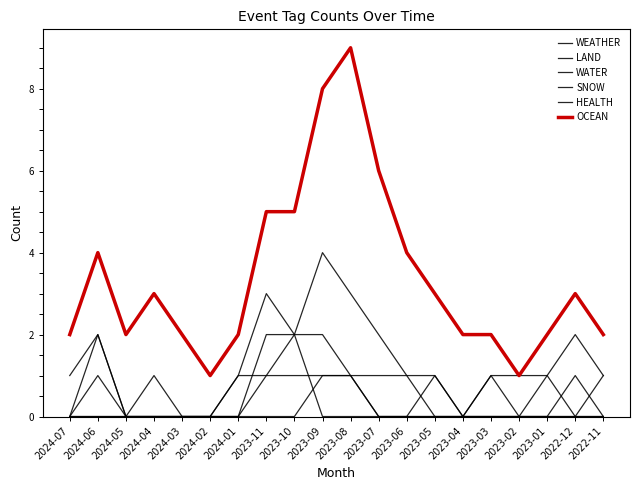

How many lines are shown in the chart?

6